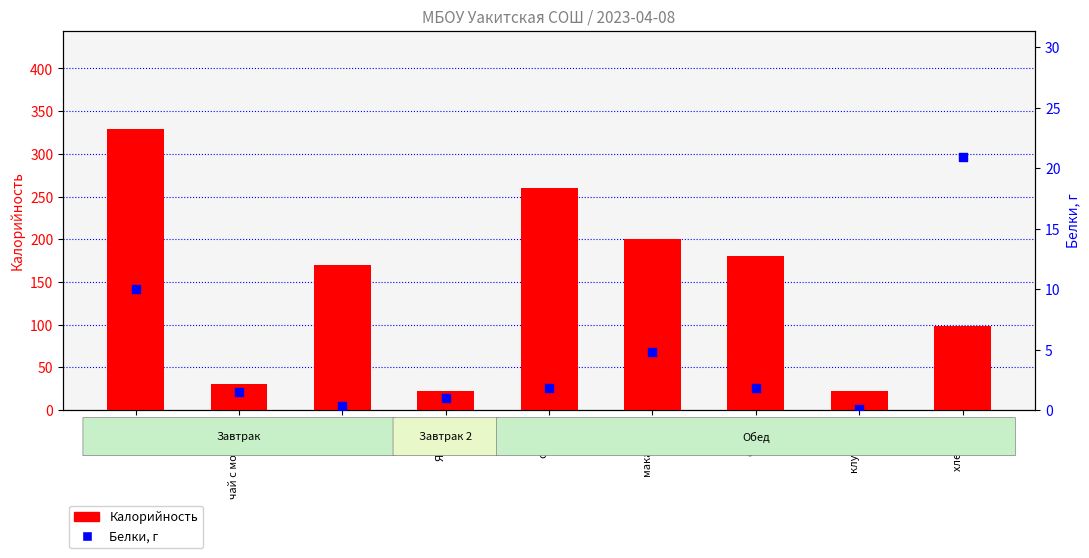

At how many categories does at least one series exceed 149?

5